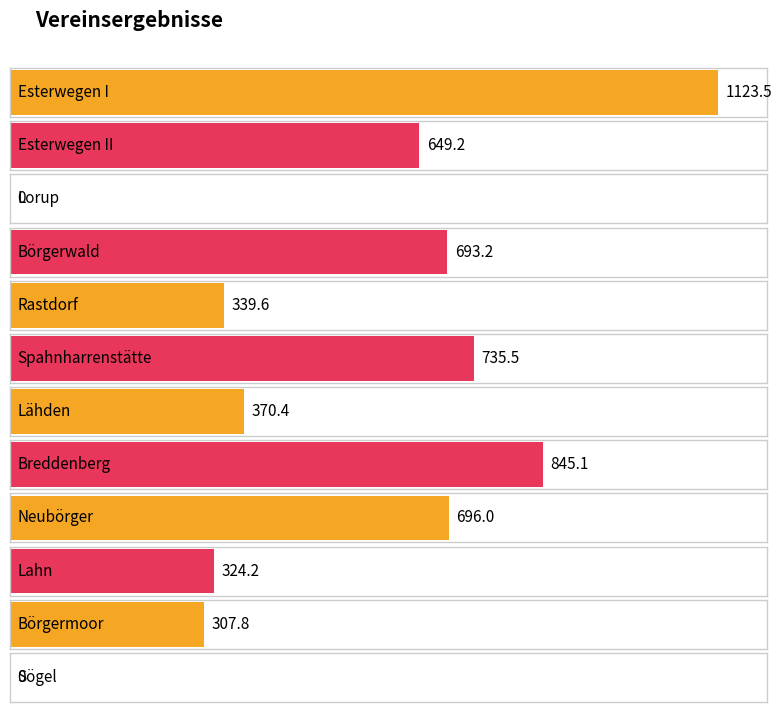

How many distinct data groups are displayed?

1